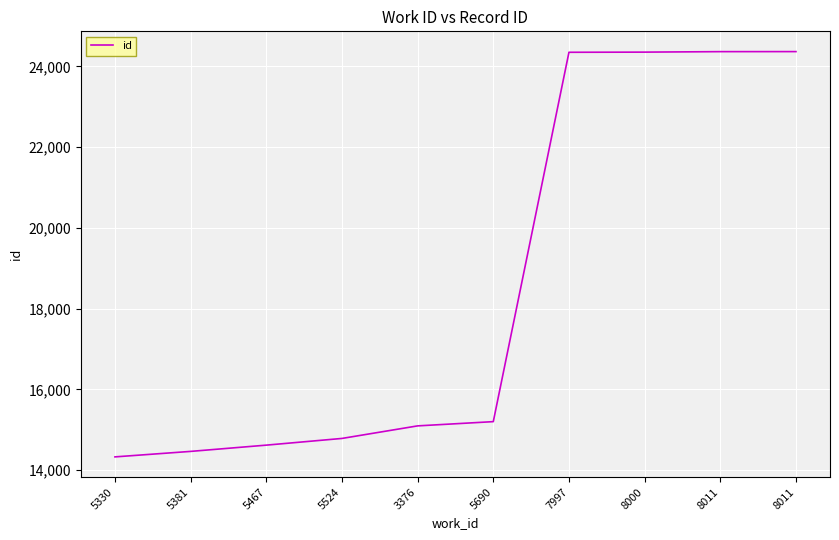

Approximately how many times larger is the value at 7997 compared to 5381?

1.7